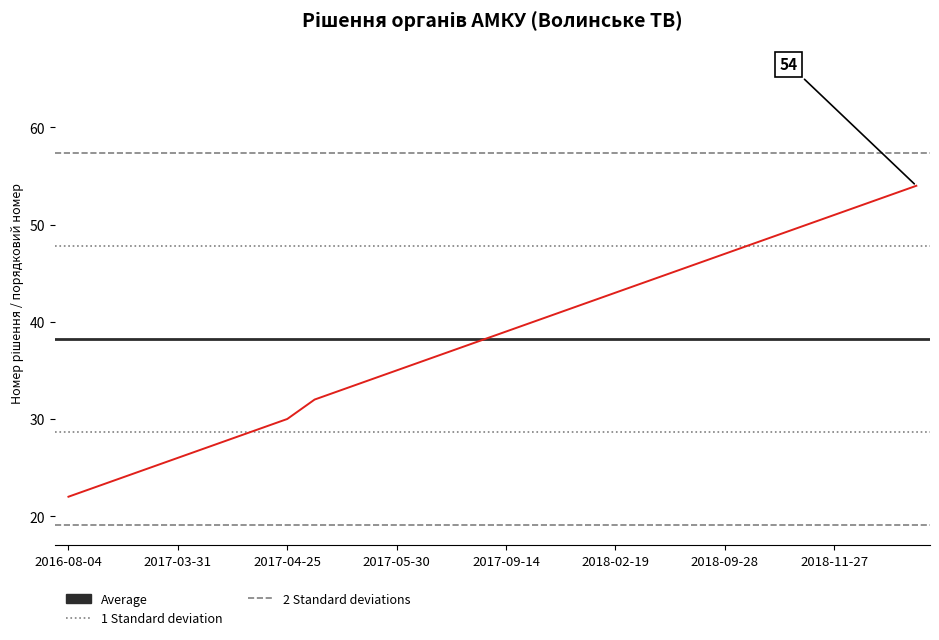

What is the spread (max minus min) of values at 2017-09-14?

38